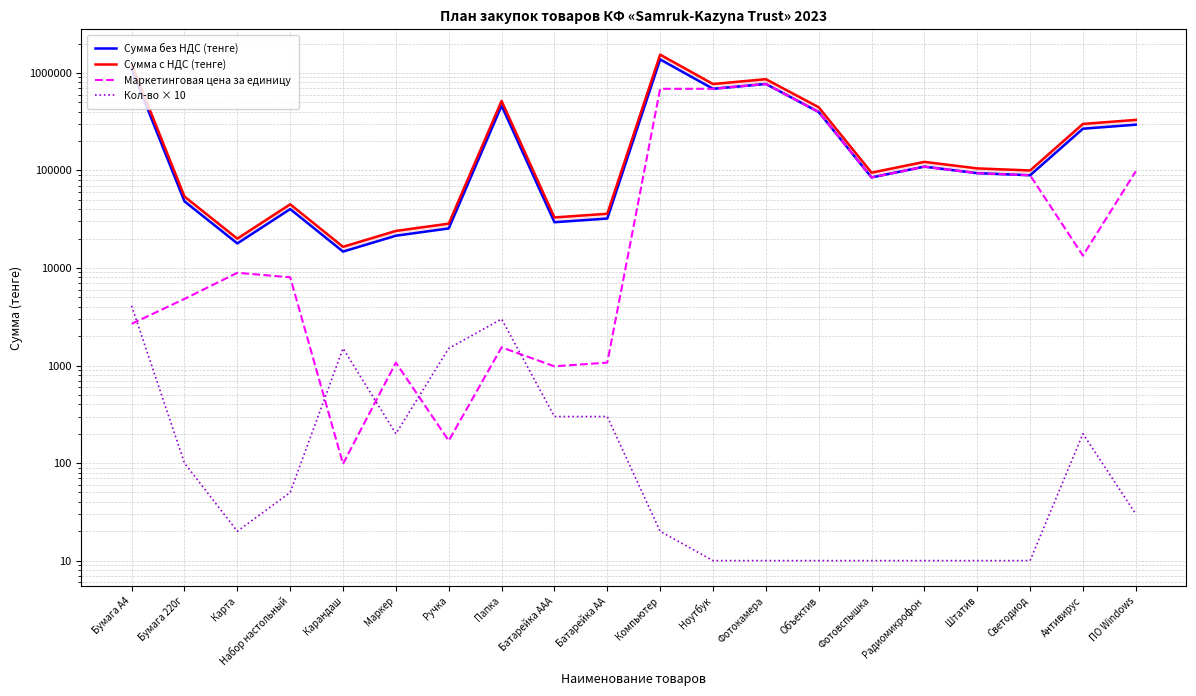

Does the chart display data point markers on the line(s)?

No